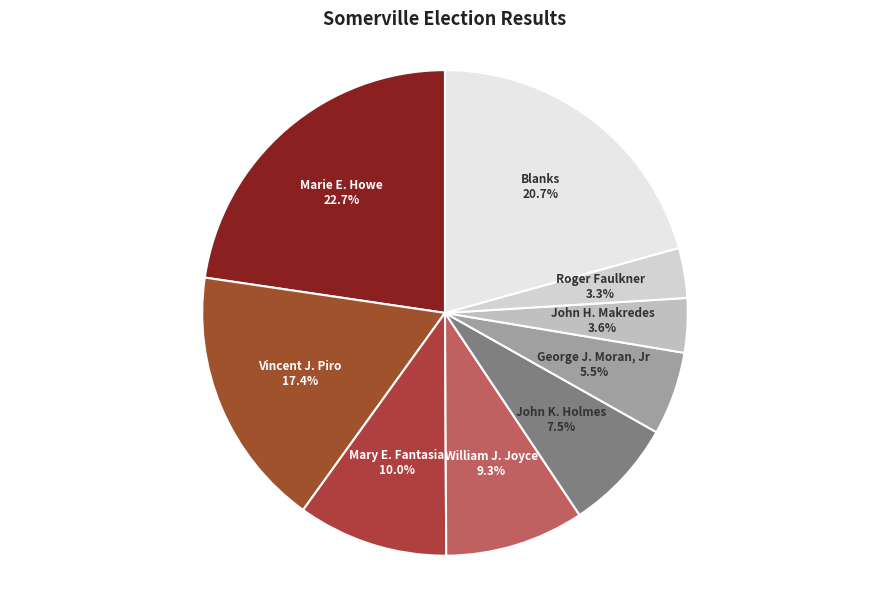

How many slices are in this pie chart?

9